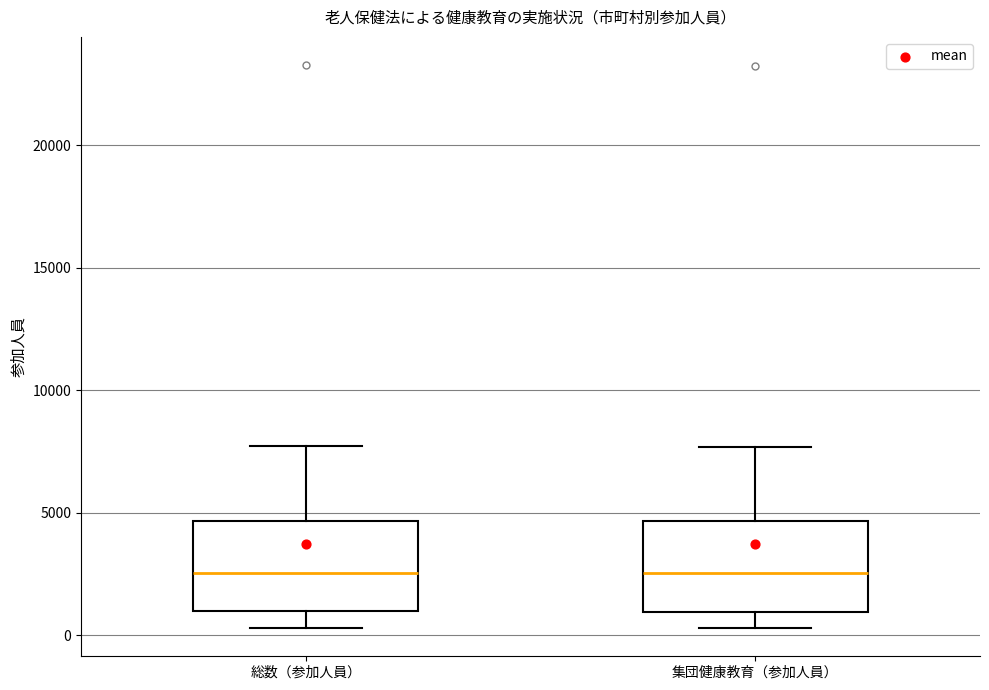

Reading left to right, read every box against the y-axis: the position of its median line, the range the box covers, and the ends of its whiskers. The values are not printed on the chart, so give them approximately, as read against the axis.

総数（参加人員）: median 2500, box 1000 to 4500, whiskers 500 to 7500
集団健康教育（参加人員）: median 2500, box 1000 to 4500, whiskers 500 to 7500